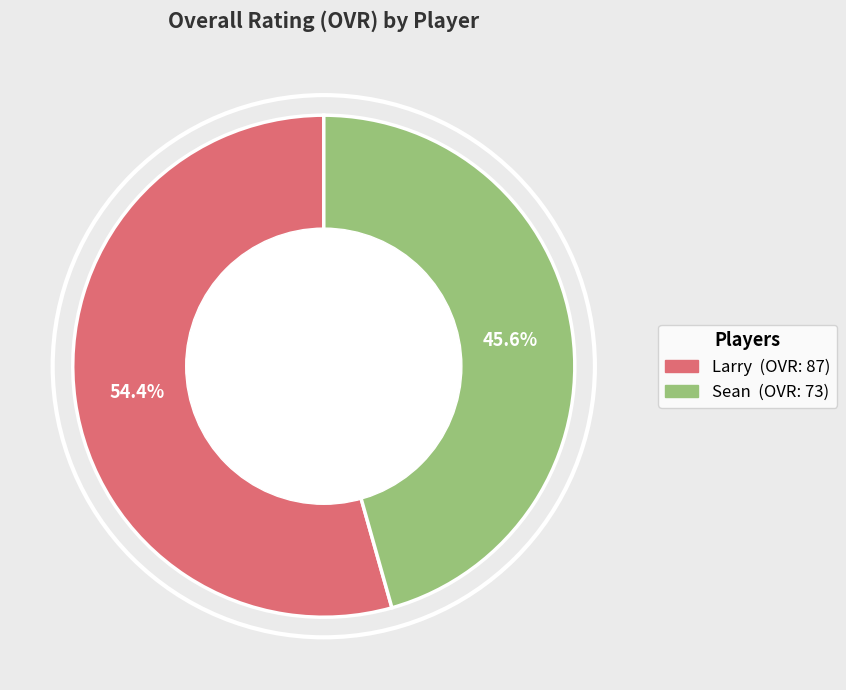

Does Sean represent more than half of the total?

No